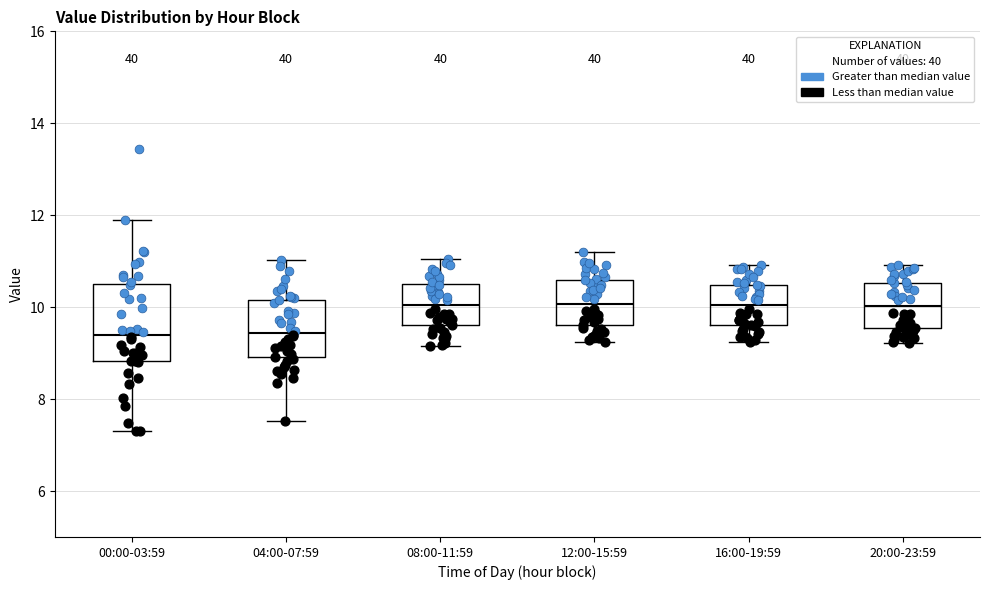

Reading left to right, read every box against the y-axis: the position of its median line, the range the box covers, and the ends of its whiskers. The values are not printed on the chart, so give them approximately, as read against the axis.

00:00-03:59: median 9.4, box 8.8 to 10.4, whiskers 7.4 to 12.0
04:00-07:59: median 9.4, box 9.0 to 10.2, whiskers 7.6 to 11.0
08:00-11:59: median 10.0, box 9.6 to 10.4, whiskers 9.2 to 11.0
12:00-15:59: median 10.0, box 9.6 to 10.6, whiskers 9.2 to 11.2
16:00-19:59: median 10.0, box 9.6 to 10.4, whiskers 9.2 to 11.0
20:00-23:59: median 10.0, box 9.6 to 10.6, whiskers 9.2 to 11.0